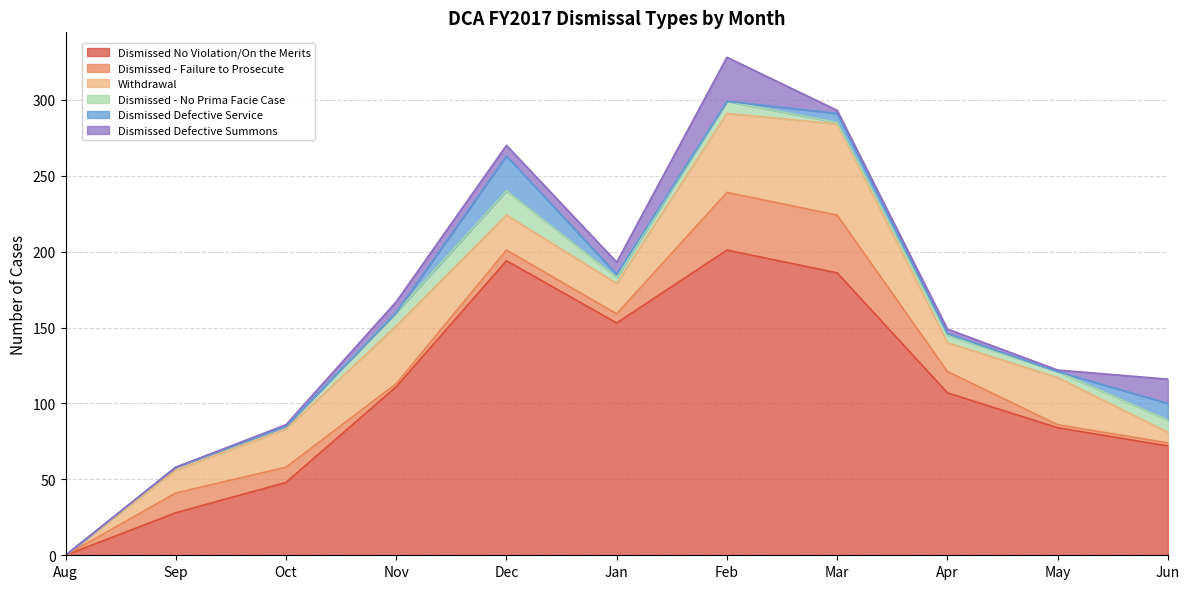

Which category has the lowest value in the Dismissed Defective Service series?

Aug